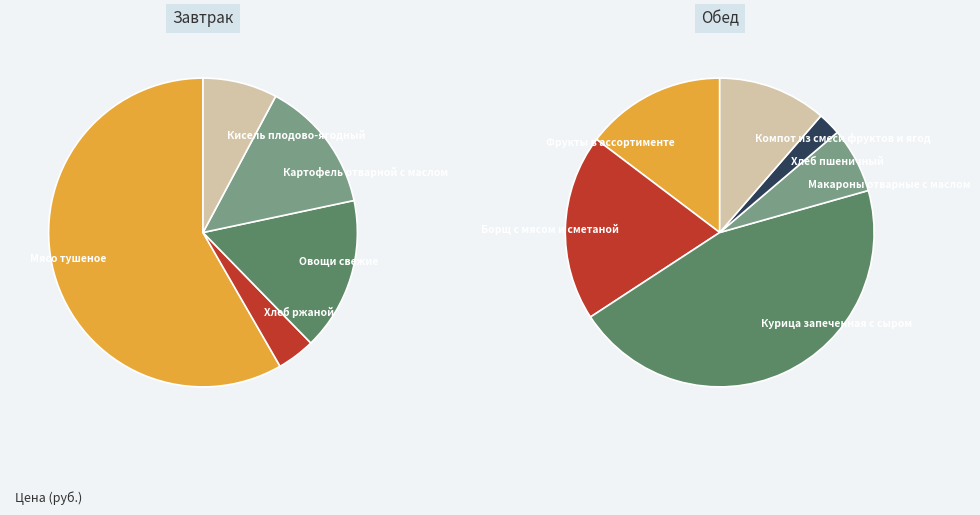

Which has a higher value, Макароны отварные с маслом or Борщ с мясом и сметаной?

Борщ с мясом и сметаной